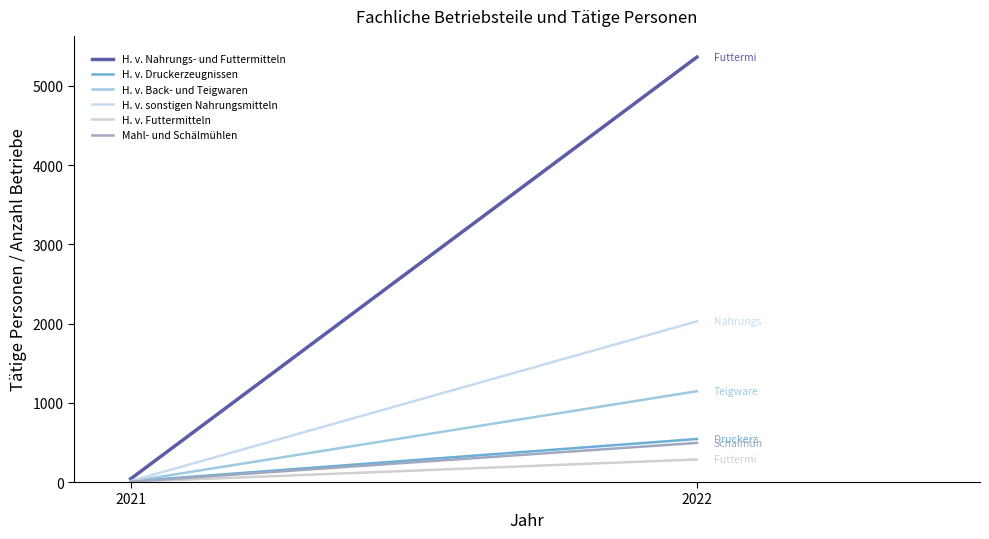

What is the value of the H. v. Druckerzeugnissen point at the 2nd from the left?

543